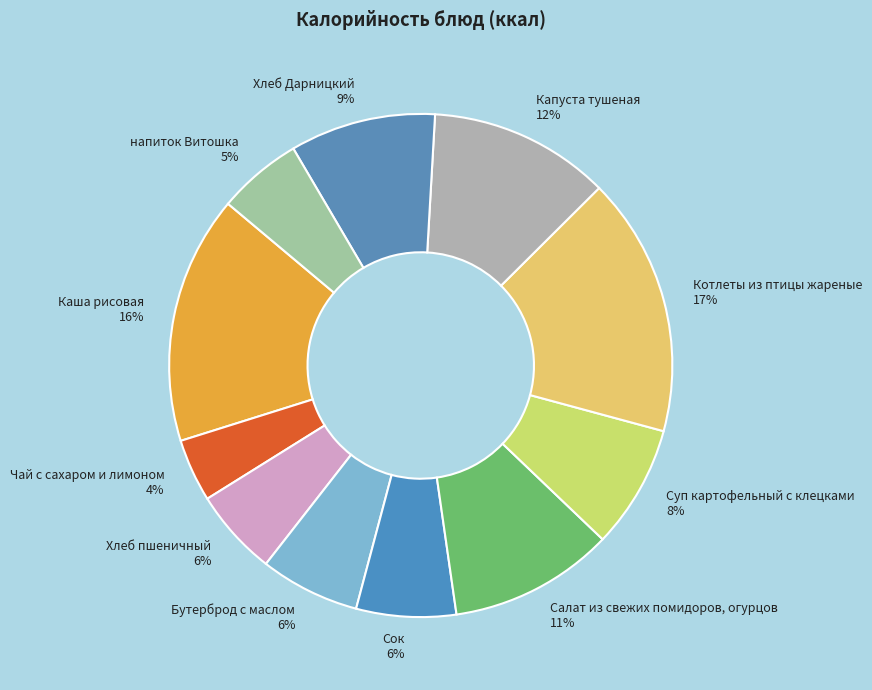

Between Сок 6% and Чай с сахаром и лимоном 4%, which is larger?

Сок 6%